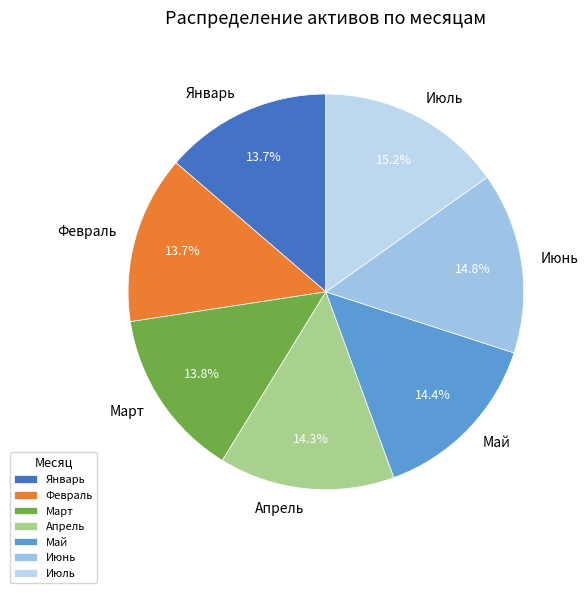

Do Июль and Июнь together represent more than half of the pie?

No